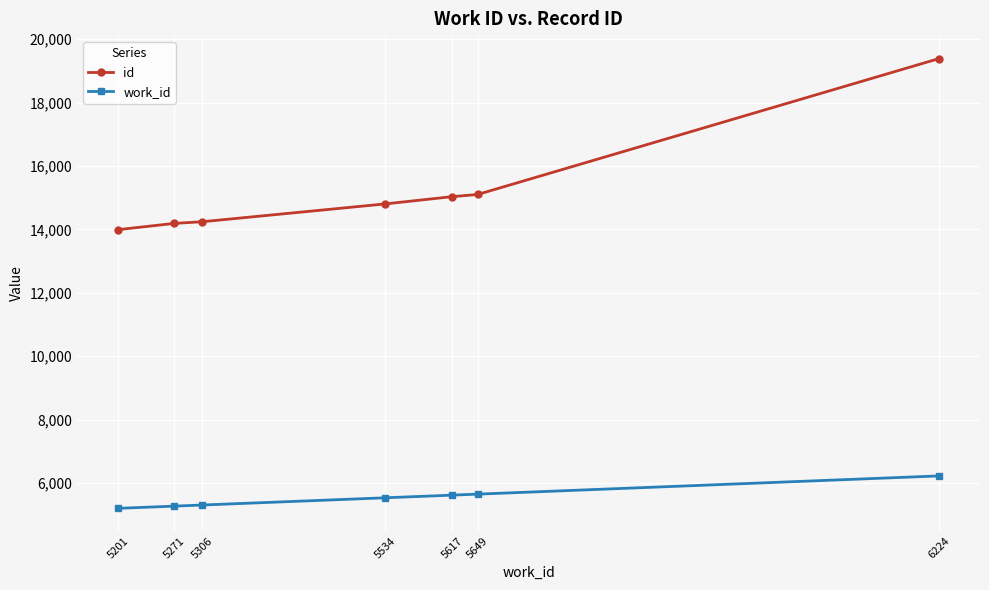

Does the chart display data point markers on the line(s)?

Yes